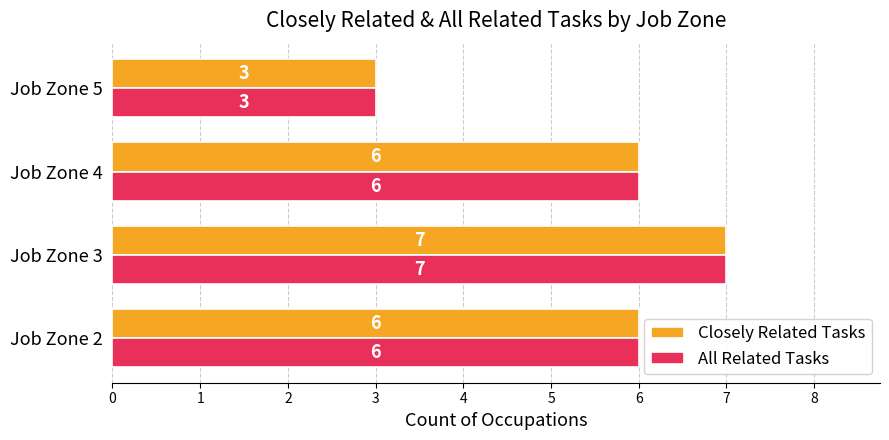

What is the average value of the All Related Tasks series?

6